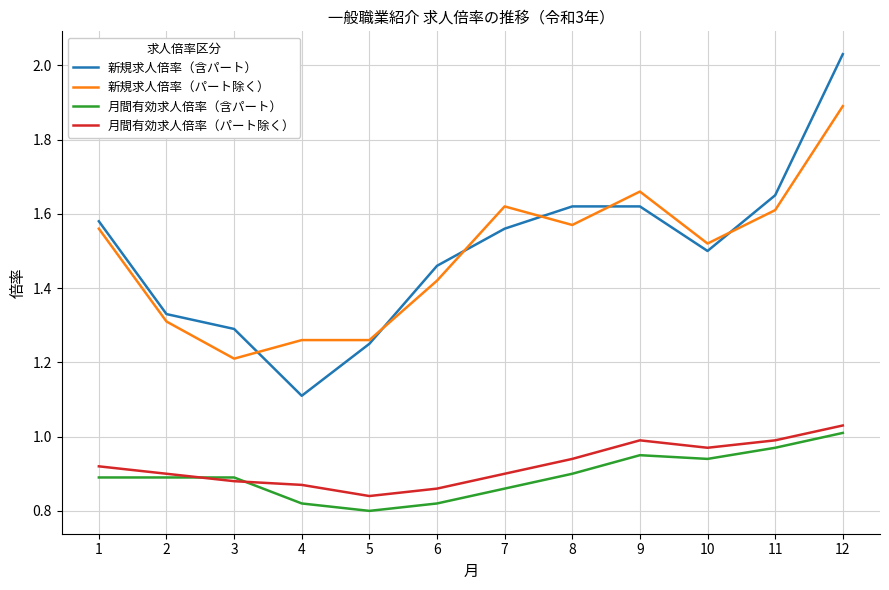

The 新規求人倍率（パート除く） series shows 2.8 at 7. True or false?

False